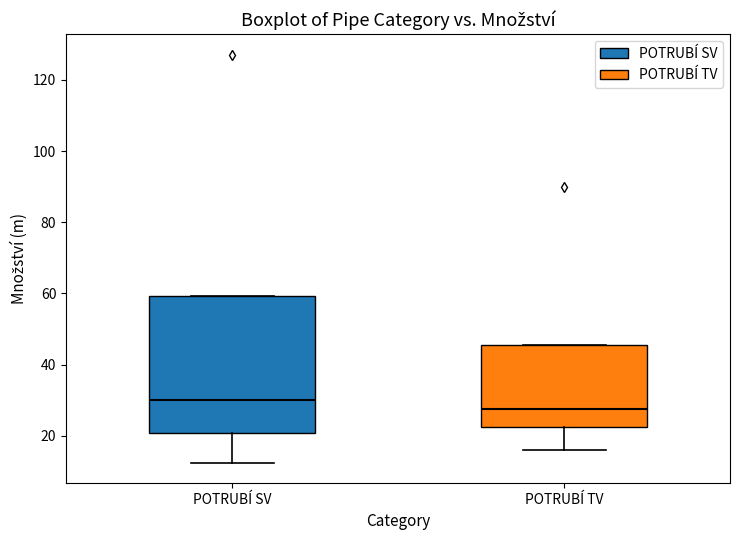

Where is the lower edge of the box for POTRUBÍ SV on the y-axis? The values are not printed on the chart, so give them approximately, as read against the axis.

20